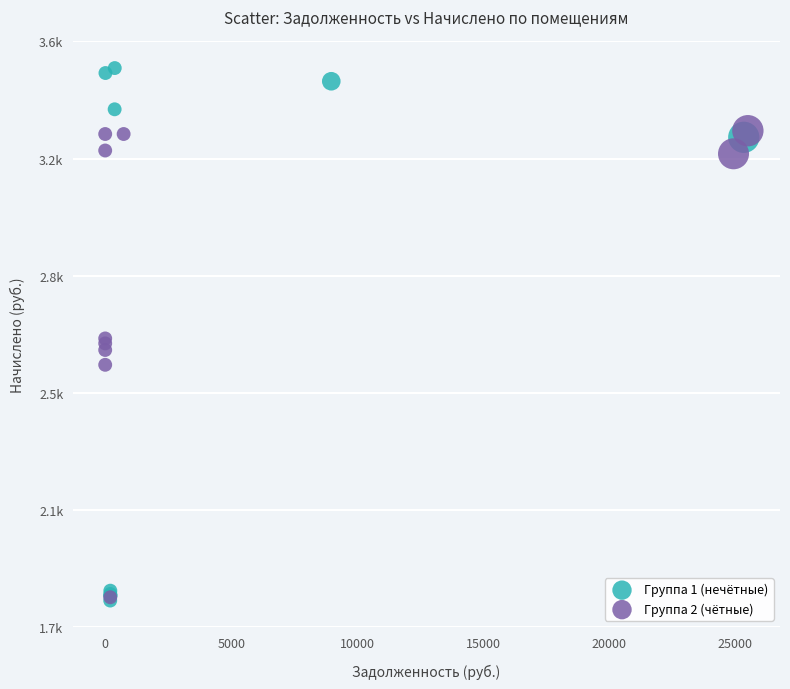

Which series contains the highest Y value?

Группа 1 (нечётные)